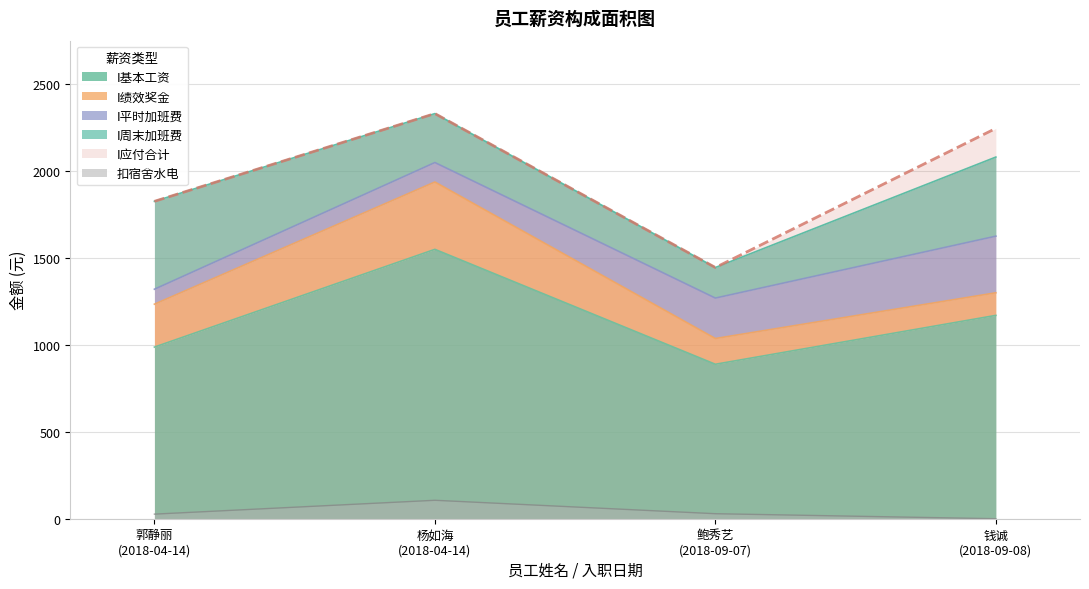

Which series has the widest spread of values?

I应付合计